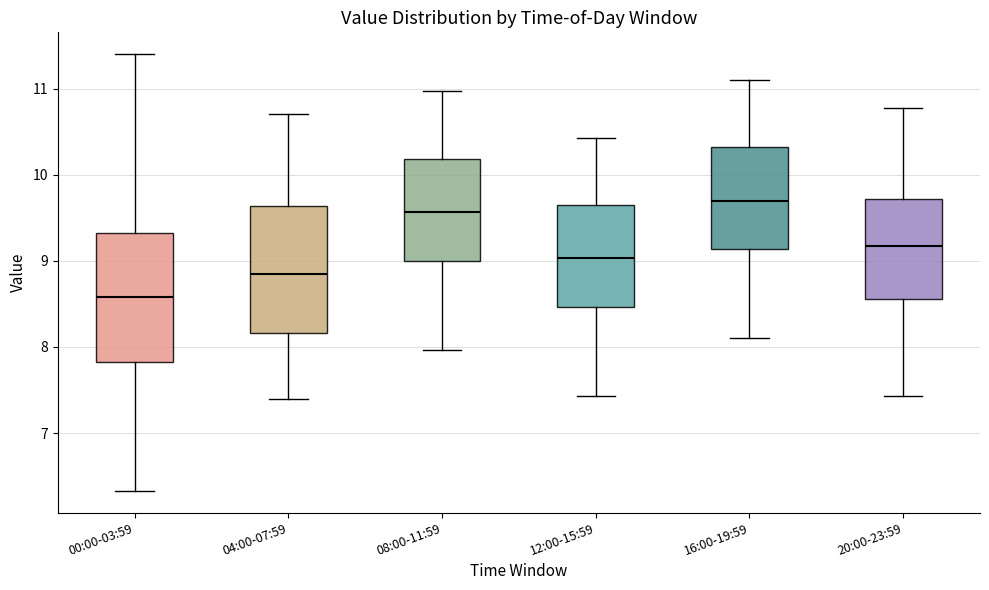

Reading left to right, read every box against the y-axis: the position of its median line, the range the box covers, and the ends of its whiskers. The values are not printed on the chart, so give them approximately, as read against the axis.

00:00-03:59: median 8.6, box 7.8 to 9.3, whiskers 6.3 to 11.4
04:00-07:59: median 8.9, box 8.2 to 9.6, whiskers 7.4 to 10.7
08:00-11:59: median 9.6, box 9.0 to 10.2, whiskers 8.0 to 11.0
12:00-15:59: median 9.0, box 8.5 to 9.6, whiskers 7.4 to 10.4
16:00-19:59: median 9.7, box 9.1 to 10.3, whiskers 8.1 to 11.1
20:00-23:59: median 9.2, box 8.6 to 9.7, whiskers 7.4 to 10.8